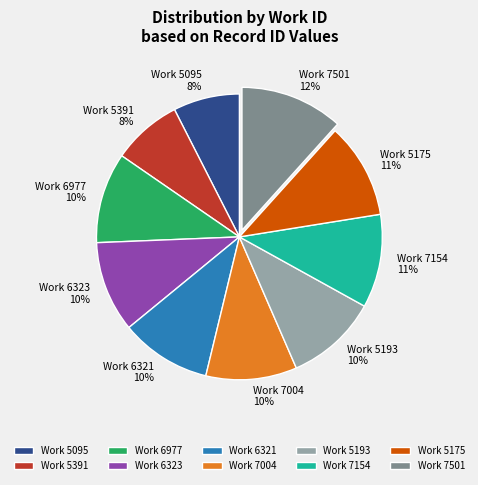

How many slices are in this pie chart?

10